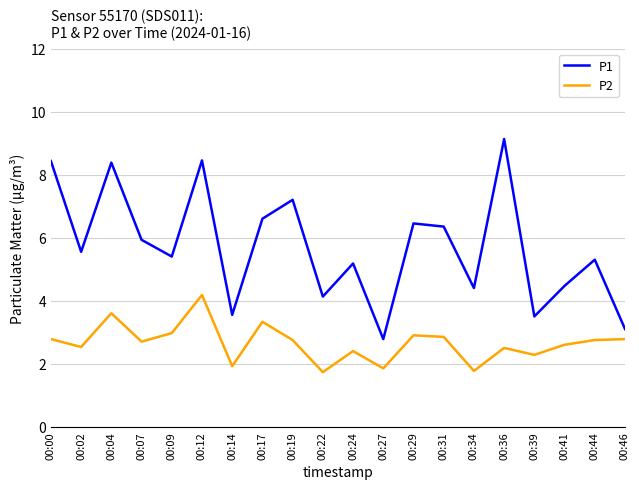

True or false: P1 and P2 cross at least once.

False